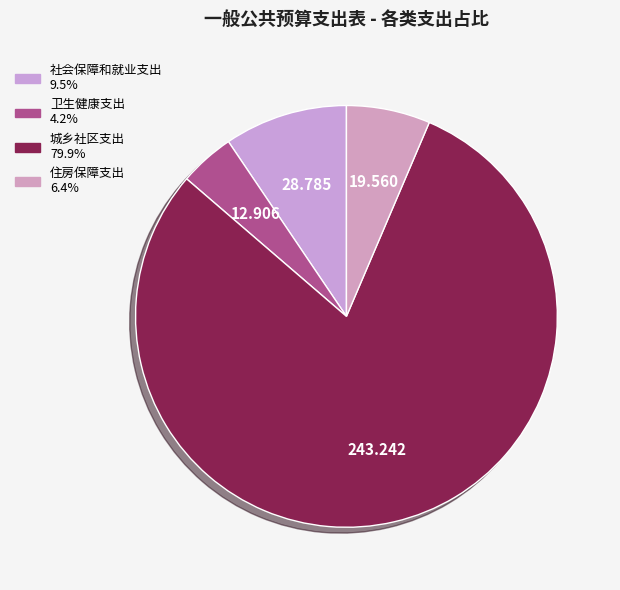

The 社会保障和就业支出 slice represents 1% of the pie. True or false?

False